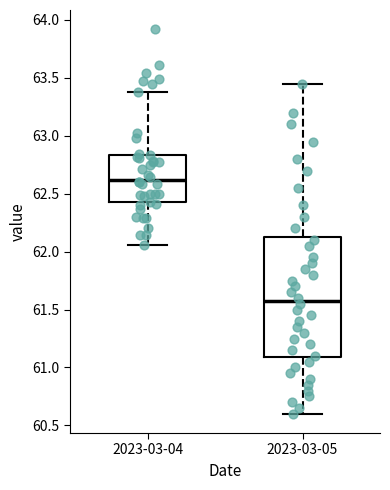

Reading left to right, transcribe this box plot: for each box, give where its median line is, the range the box spans, and where its two whiskers end, as read against the y-axis. The values are not printed on the chart, so give them approximately, as read against the axis.

2023-03-04: median 62.60, box 62.45 to 62.85, whiskers 62.05 to 63.40
2023-03-05: median 61.60, box 61.10 to 62.15, whiskers 60.60 to 63.45